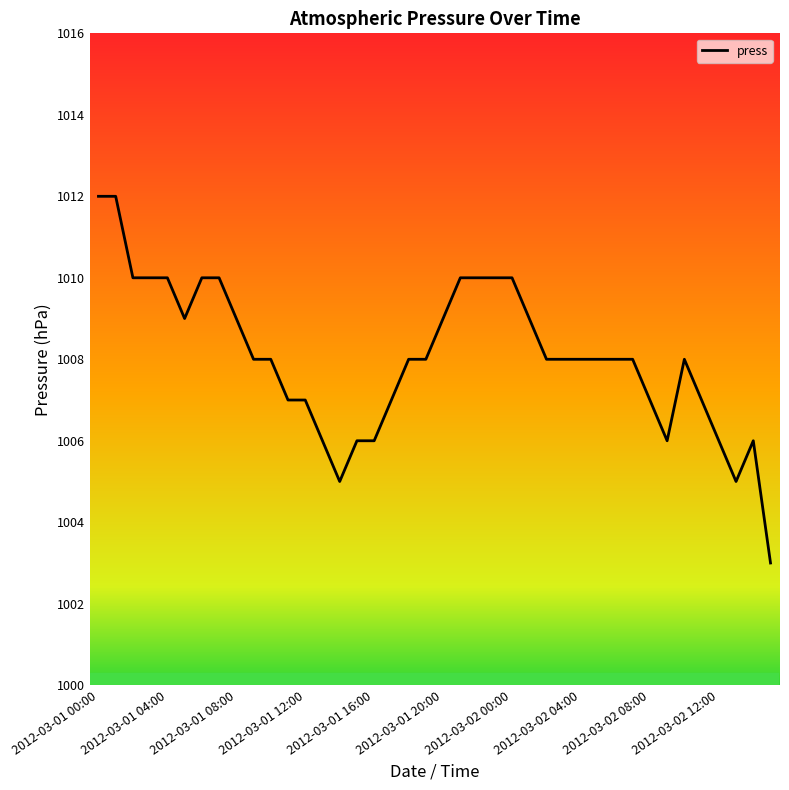

What is the greatest value displayed?

1012